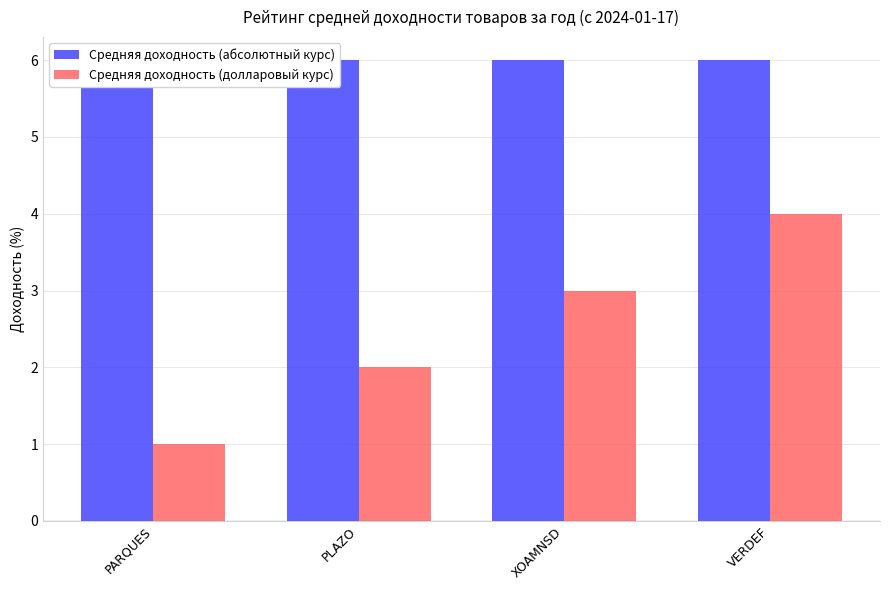

What position from the right is VERDEF?

1